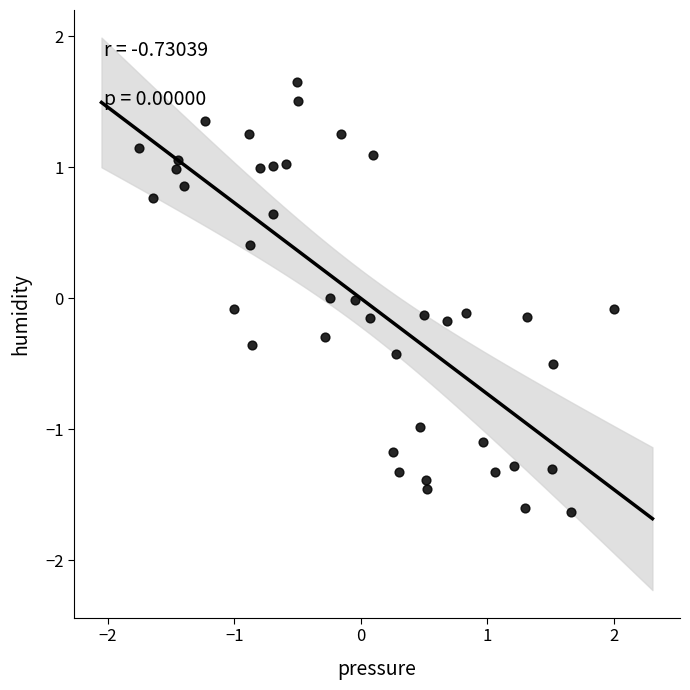

What is the range of Y values (max minus min)?

3.3